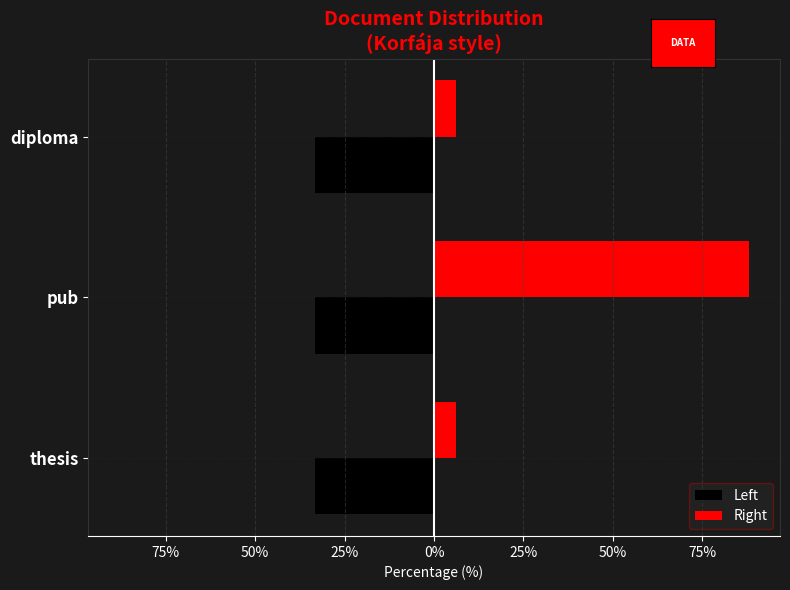

What are all the series names shown in the legend?

Left, Right